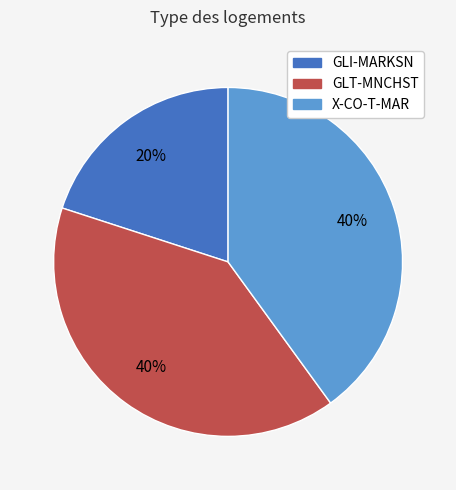

What is the ratio of the value at GLI-MARKSN to the value at X-CO-T-MAR?

0.5